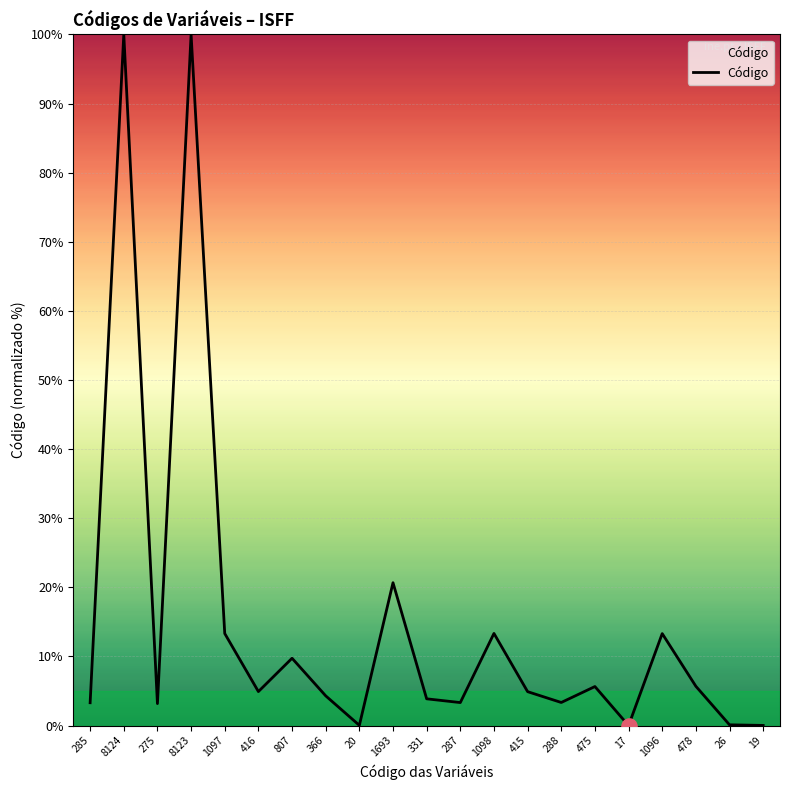

Approximately how many times larger is the value at 1097 compared to 807?

1.4